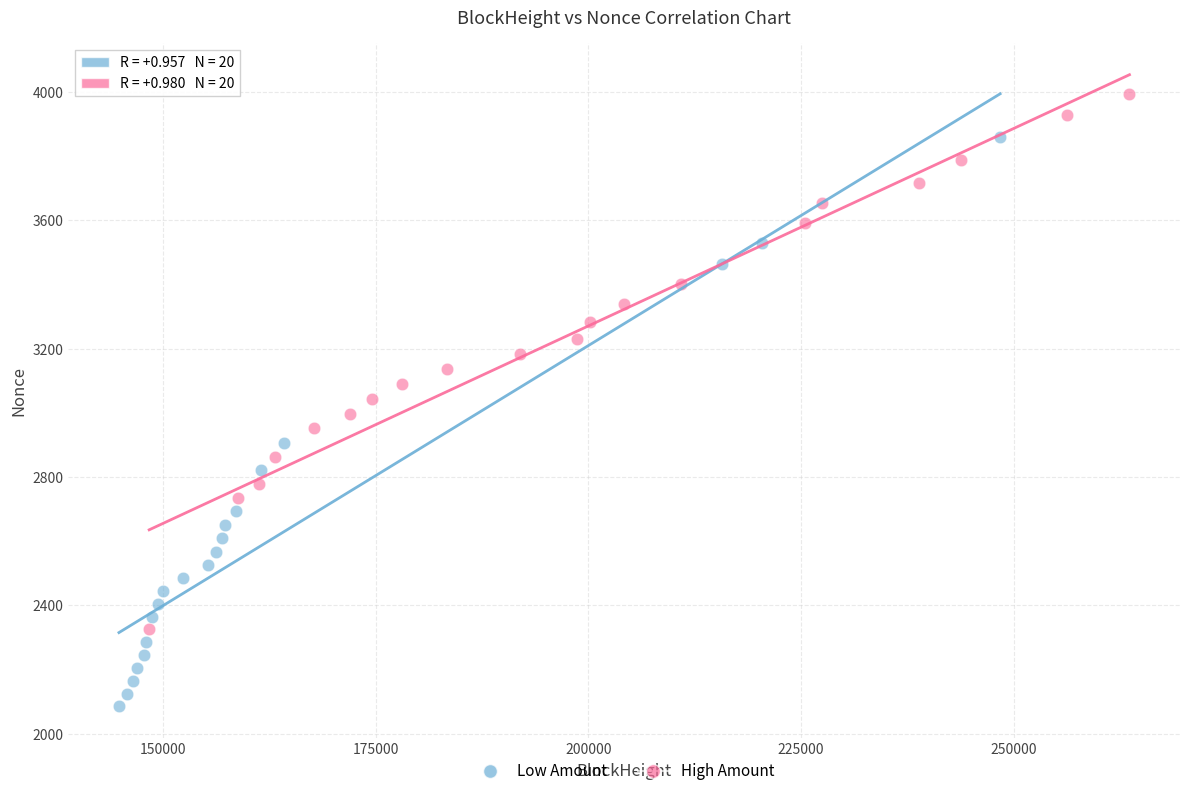

Which series has the widest spread of Y values?

Low Amount